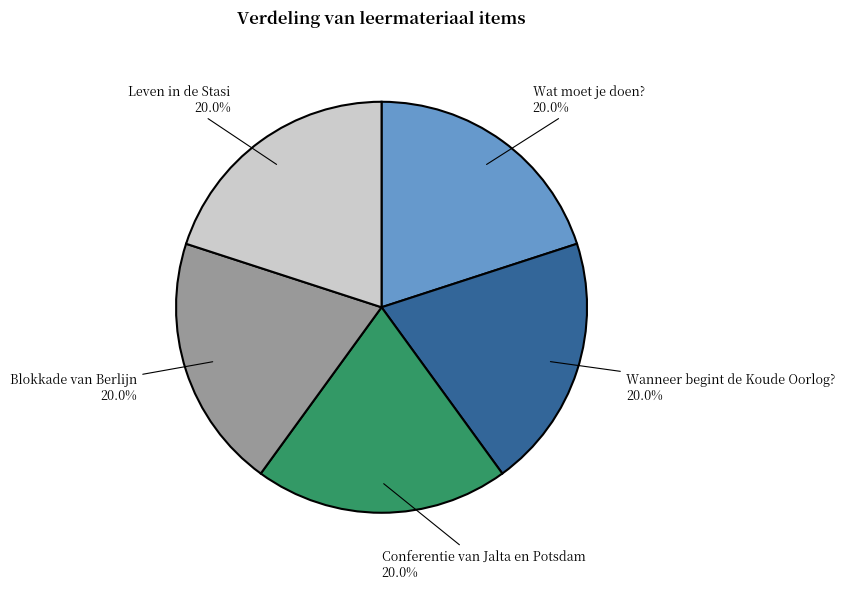

Combined, do Leven in de Stasi and Wanneer begint de Koude Oorlog? account for over 50%?

No